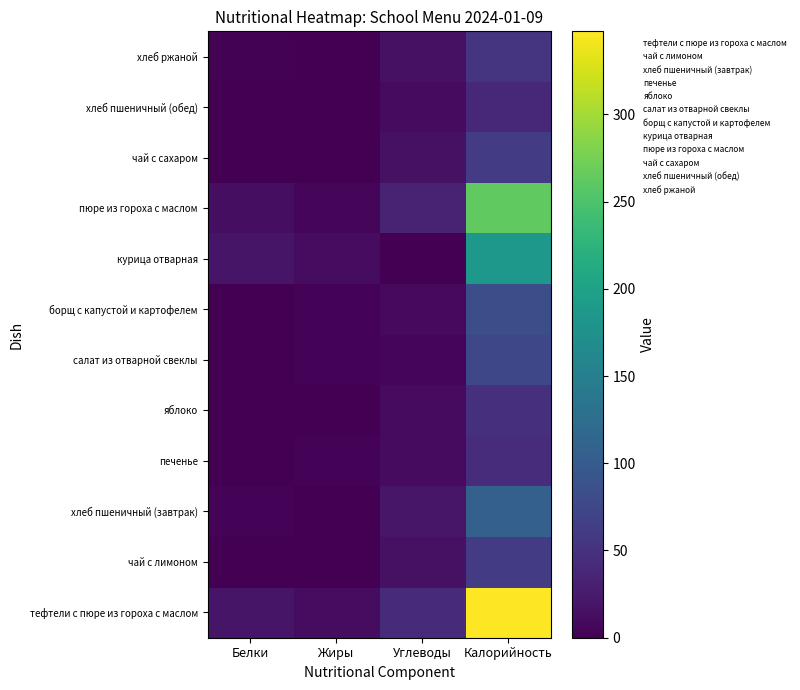

Reading right to left, transcribe all the data shown in this chart.

тефтели с пюре из гороха с маслом: Калорийность=347.6	Углеводы=41.6	Жиры=11.4	Белки=20.0
чай с лимоном: Калорийность=62.0	Углеводы=15.0	Жиры=0.0	Белки=0.0
хлеб пшеничный (завтрак): Калорийность=107.0	Углеводы=21.0	Жиры=1.0	Белки=3.0
печенье: Калорийность=44.0	Углеводы=10.0	Жиры=3.0	Белки=1.0
яблоко: Калорийность=47.0	Углеводы=10.0	Жиры=0.0	Белки=0.0
салат из отварной свеклы: Калорийность=75.0	Углеводы=5.0	Жиры=4.0	Белки=1.0
борщ с капустой и картофелем: Калорийность=83.0	Углеводы=9.0	Жиры=4.0	Белки=1.0
курица отварная: Калорийность=186.0	Углеводы=0.0	Жиры=12.0	Белки=20.0
пюре из гороха с маслом: Калорийность=263.0	Углеводы=33.4	Жиры=6.5	Белки=13.0
чай с сахаром: Калорийность=60.0	Углеводы=15.0	Жиры=0.0	Белки=0.0
хлеб пшеничный (обед): Калорийность=39.0	Углеводы=10.0	Жиры=0.0	Белки=1.0
хлеб ржаной: Калорийность=52.0	Углеводы=15.0	Жиры=0.0	Белки=2.0